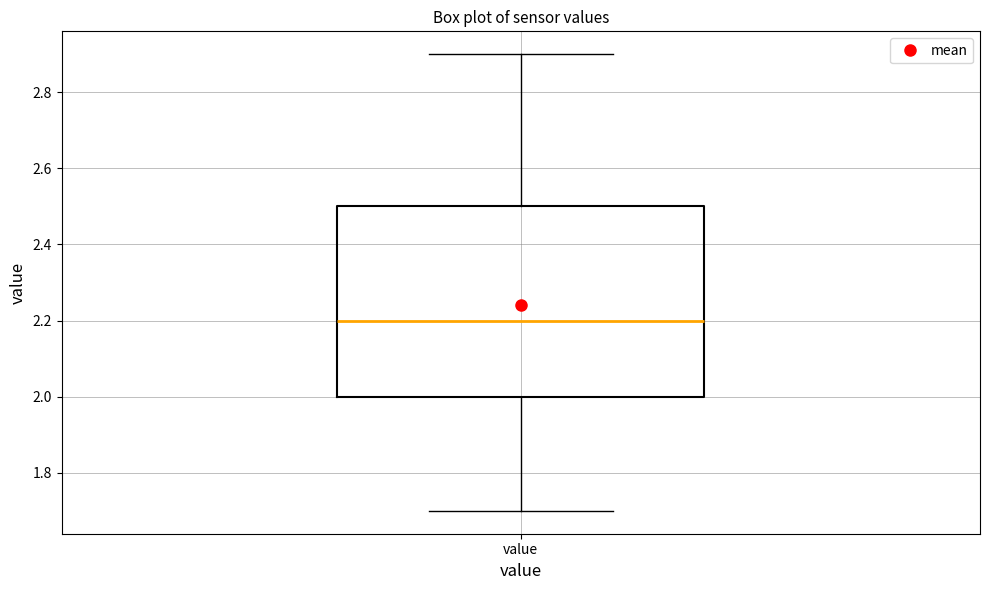

Transcribe this box plot: give where the median line is, the range the box spans, and where the two whiskers end, as read against the y-axis. The values are not printed on the chart, so give them approximately, as read against the axis.

median 2.2, box 2.0 to 2.5, whiskers 1.7 to 2.9